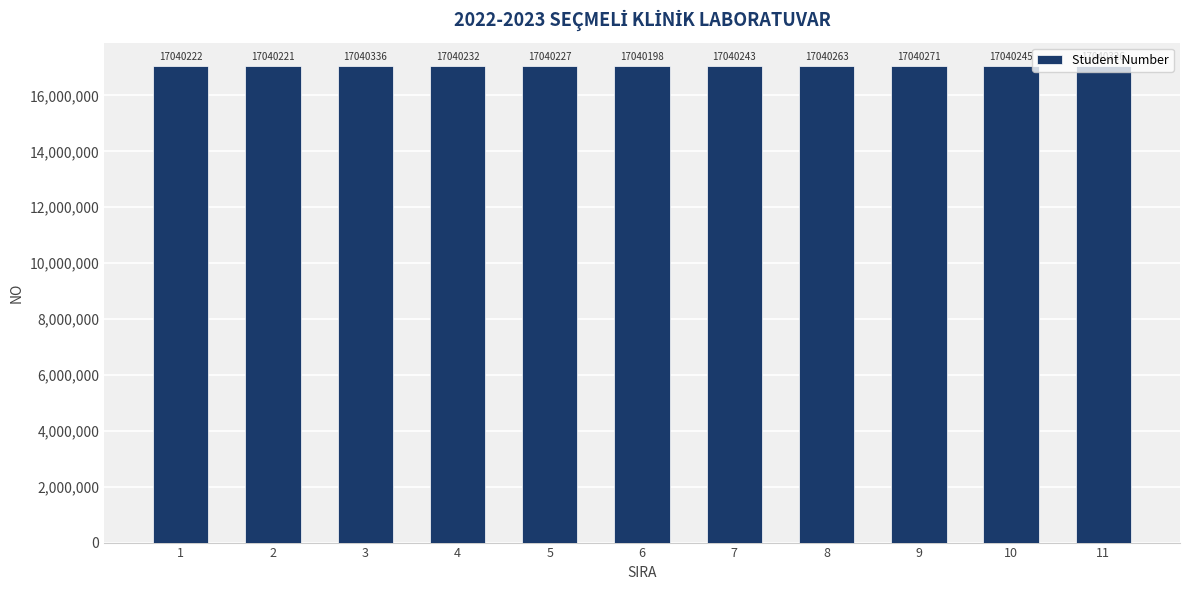

Approximately how many times larger is the value at 10 compared to 3?

1.0